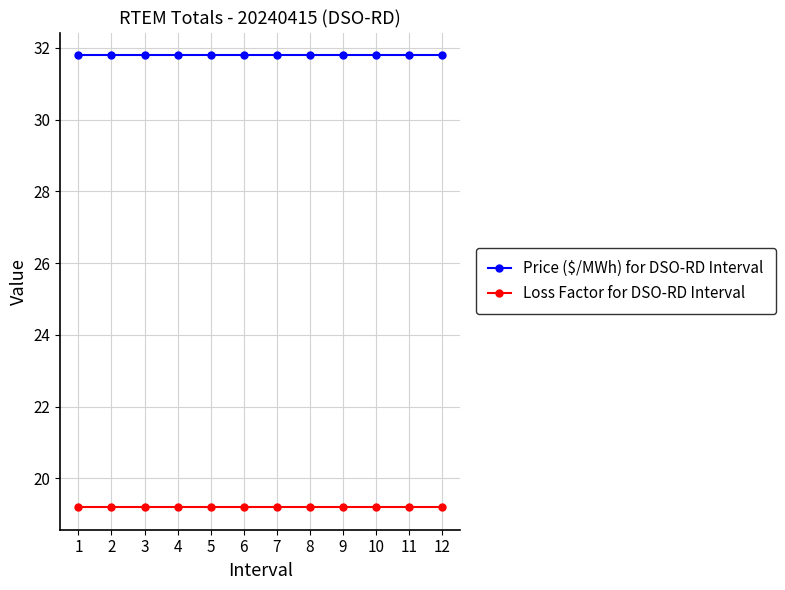

What is the total value across all series at 4?

51.0